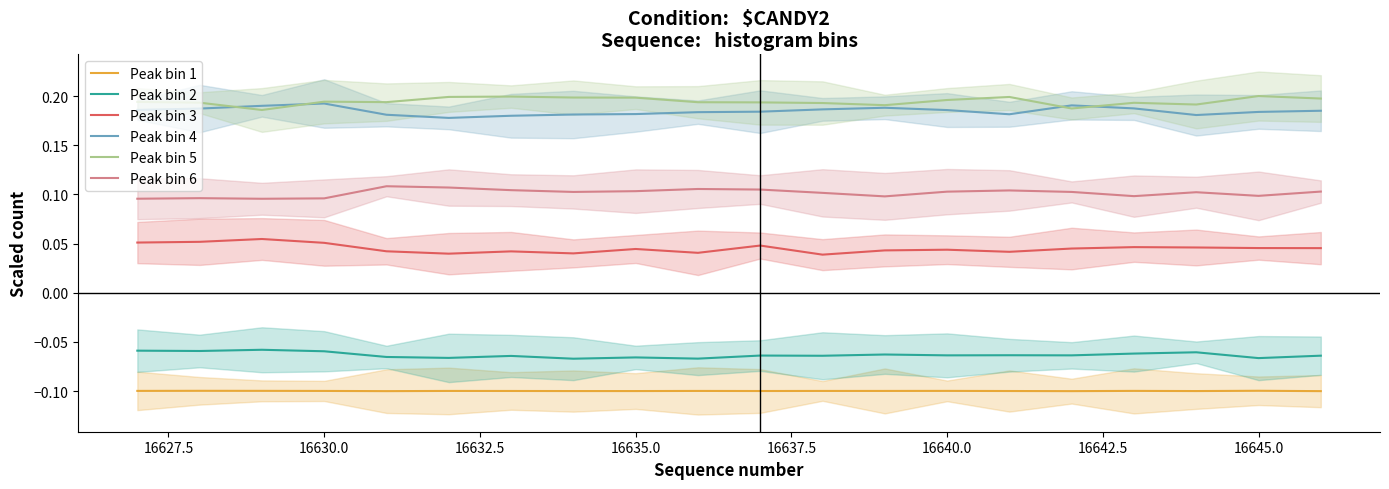

What is the average value of the Peak bin 6 series?

0.1